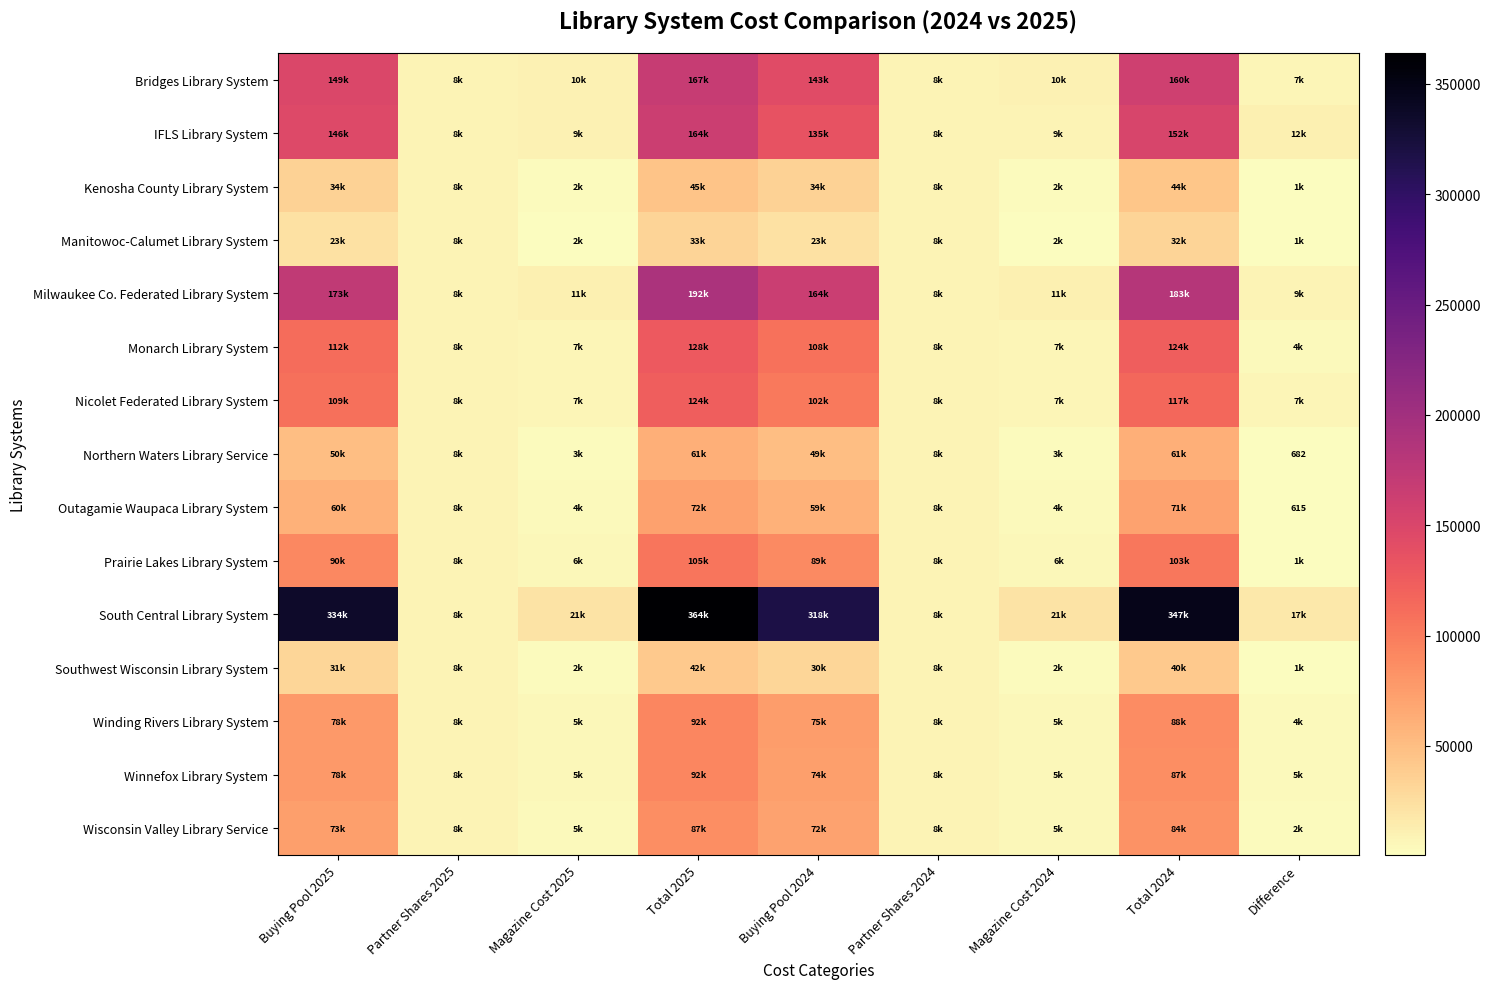

True or false: Bridges Library System has a value of 205975.4 at Buying Pool 2024.

False